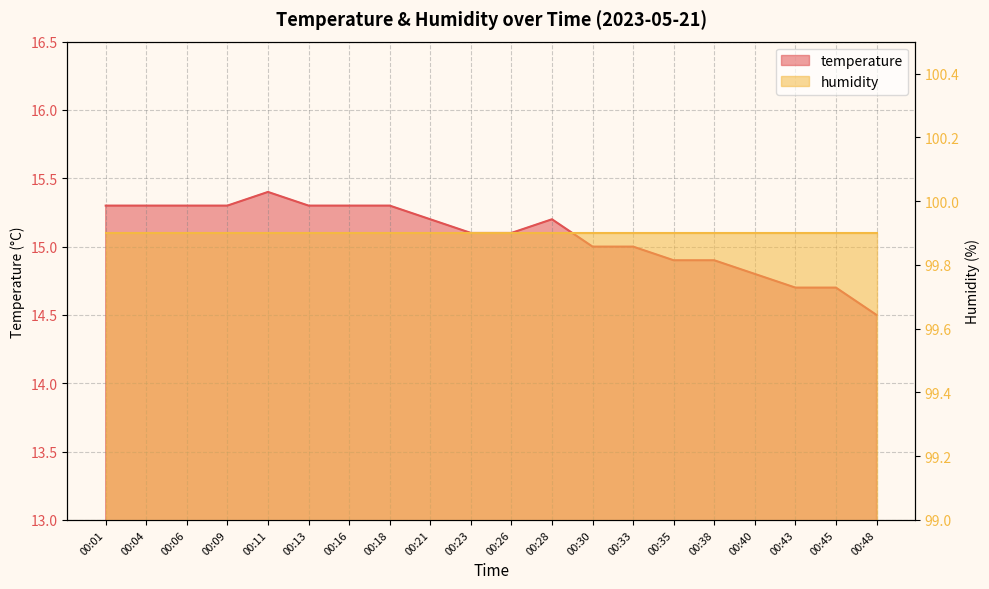

What is the smallest value displayed?

14.5